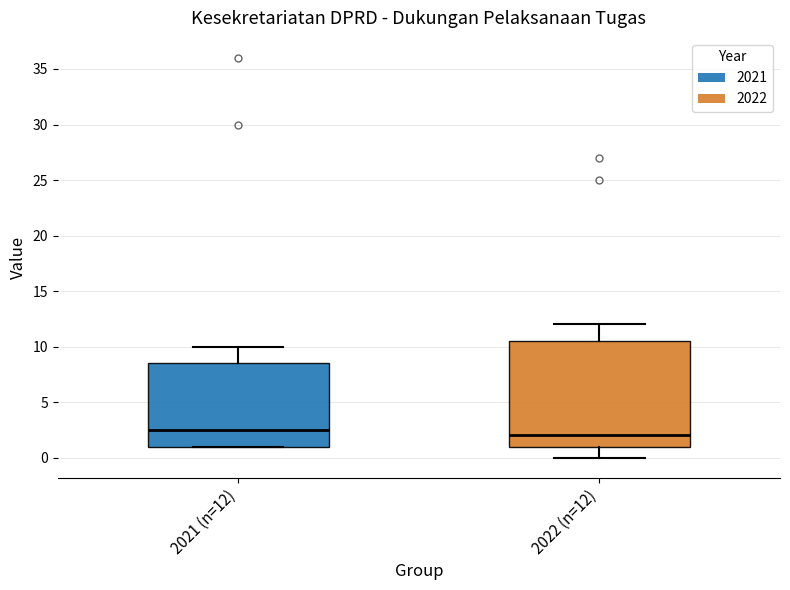

Reading left to right, transcribe this box plot: for each box, give where its median line is, the range the box spans, and where its two whiskers end, as read against the y-axis. The values are not printed on the chart, so give them approximately, as read against the axis.

2021 (n=12): median 2.5, box 1.0 to 8.5, whiskers 1.0 to 10.0
2022 (n=12): median 2.0, box 1.0 to 10.5, whiskers 0.0 to 12.0